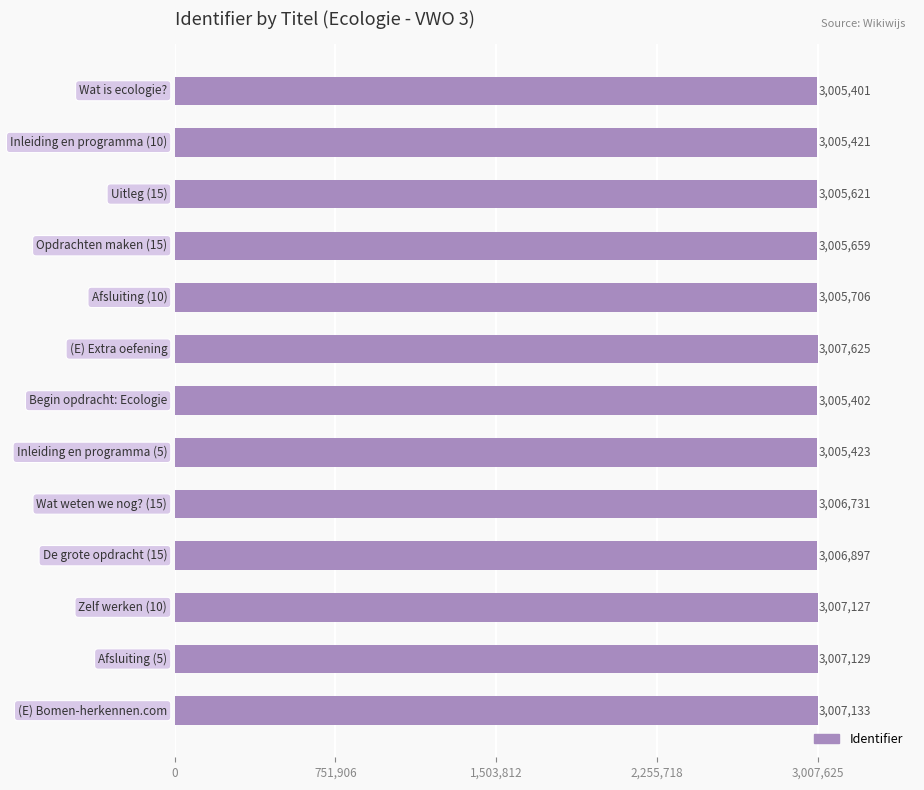

What is the value of the 6th bar from the top?

3007625